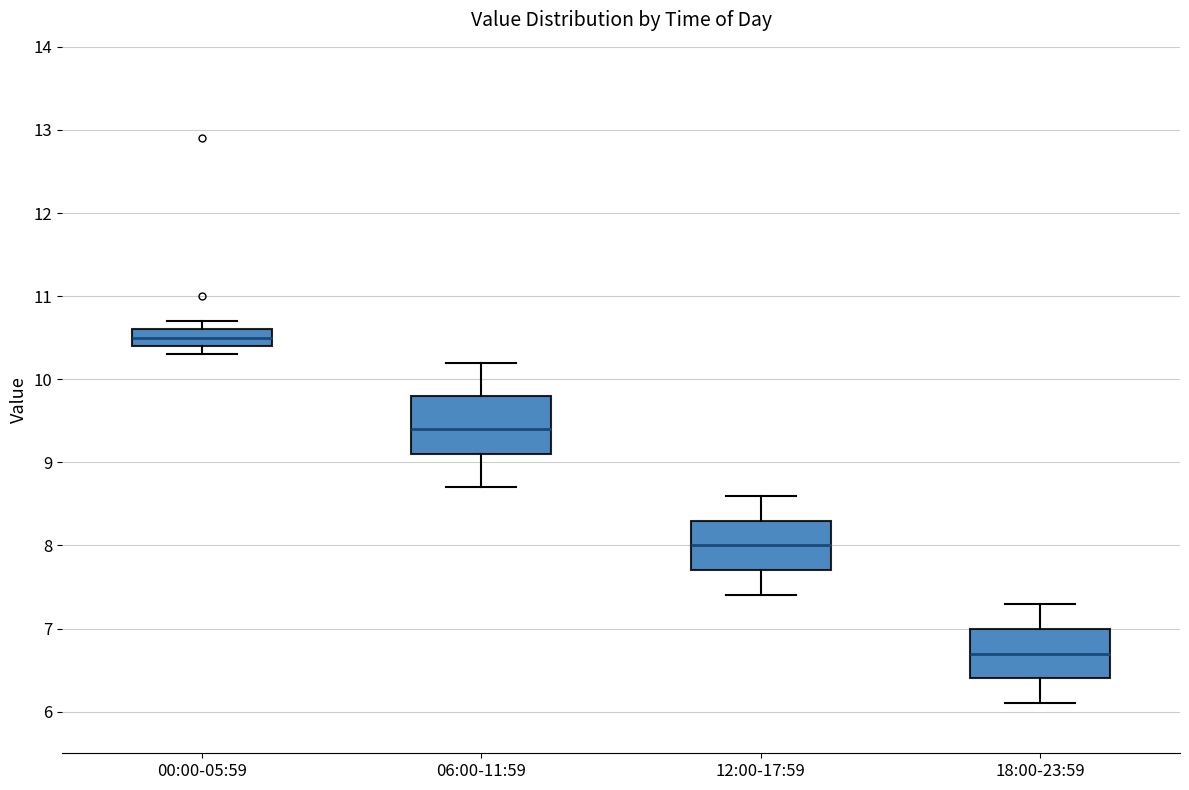

Reading left to right, transcribe this box plot: for each box, give where its median line is, the range the box spans, and where its two whiskers end, as read against the y-axis. The values are not printed on the chart, so give them approximately, as read against the axis.

00:00-05:59: median 10.5, box 10.4 to 10.6, whiskers 10.3 to 10.7
06:00-11:59: median 9.4, box 9.1 to 9.8, whiskers 8.7 to 10.2
12:00-17:59: median 8.0, box 7.7 to 8.3, whiskers 7.4 to 8.6
18:00-23:59: median 6.7, box 6.4 to 7.0, whiskers 6.1 to 7.3